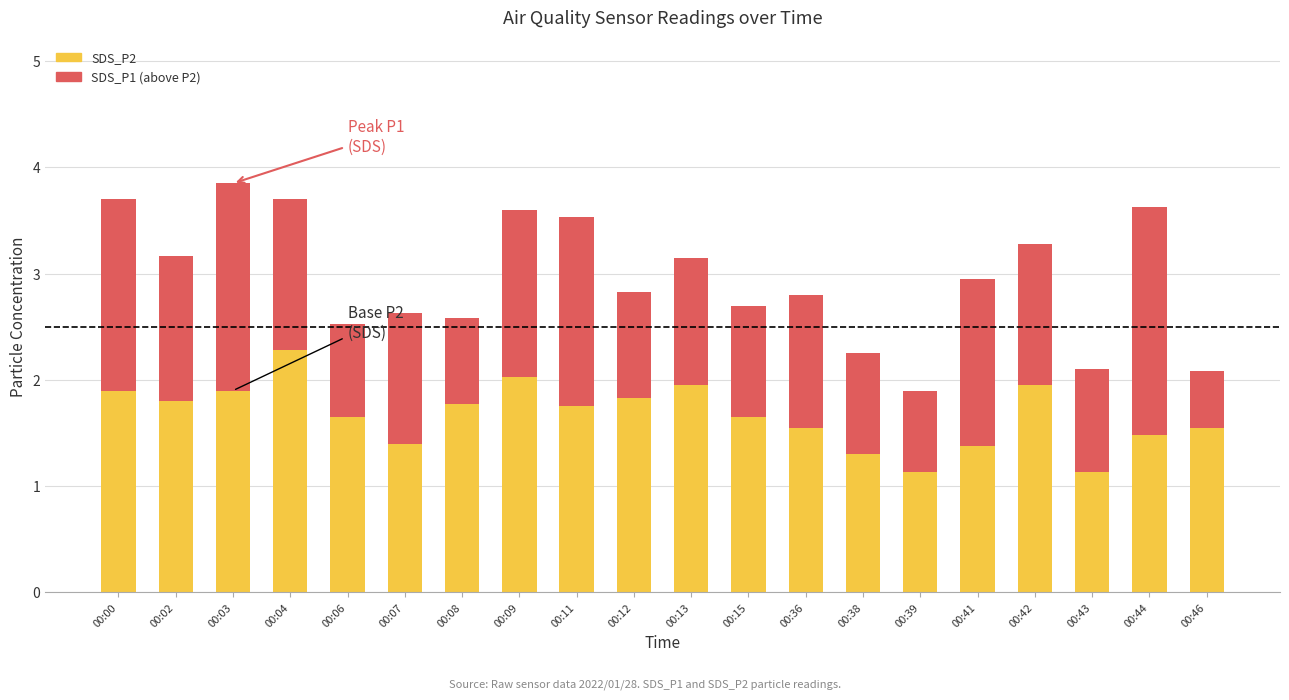

What is the difference between the SDS_P2 values at 00:04 and 00:36?

0.7